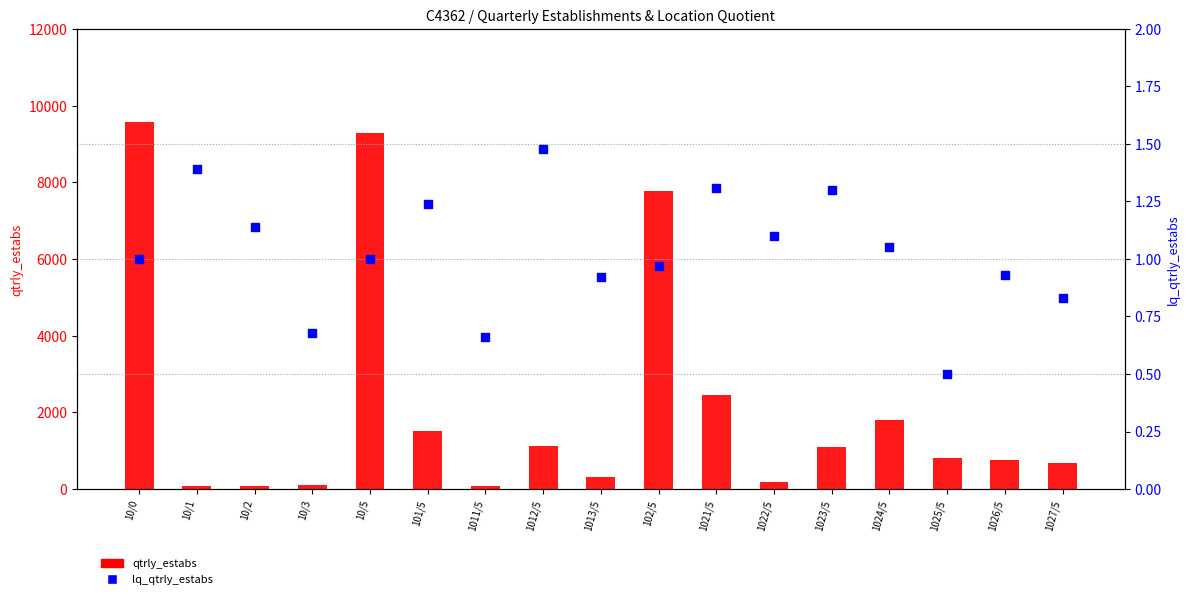

Which series has the largest total across all categories?

qtrly_estabs